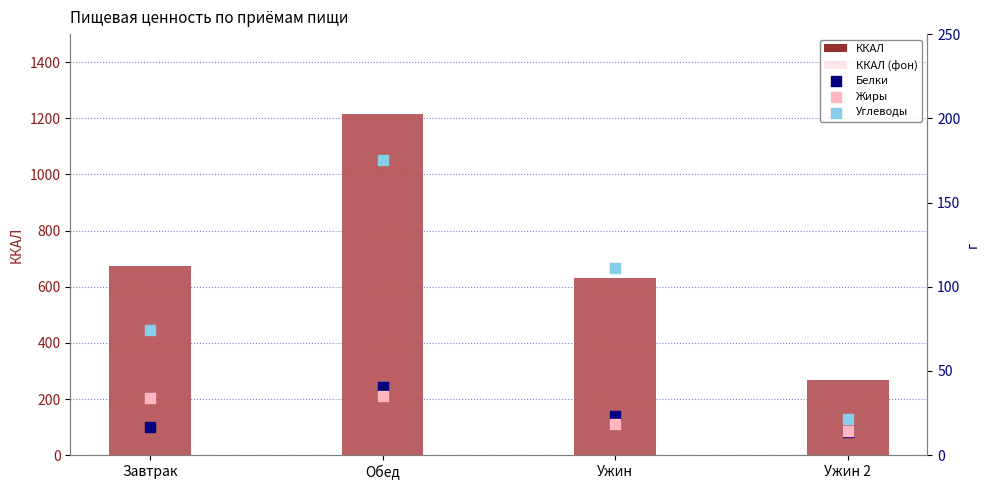

Which series contains the highest Y value?

ККАЛ